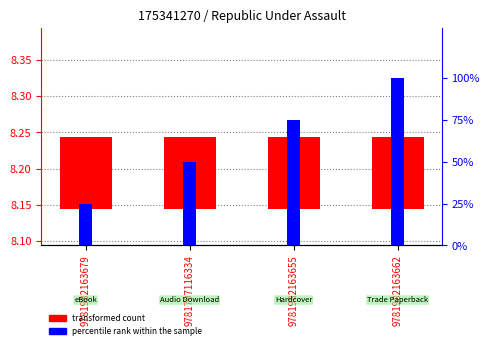

The transformed count series shows 0.1 at 9781797116334. True or false?

True